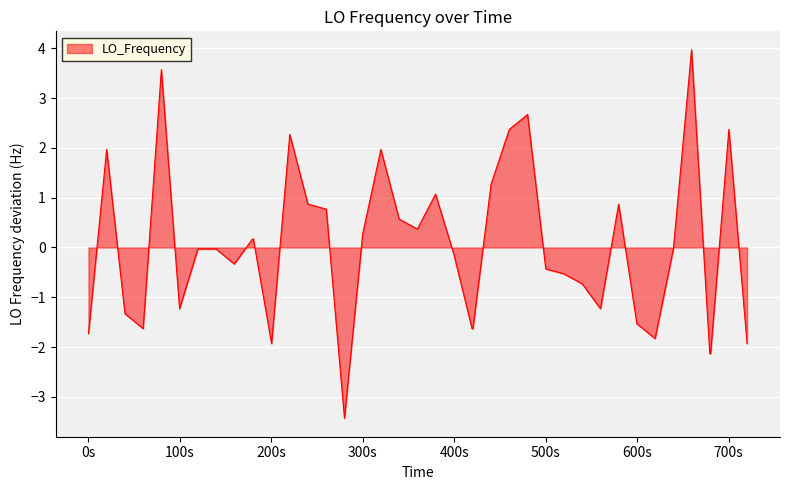

What is the maximum value shown in the chart?

4.0